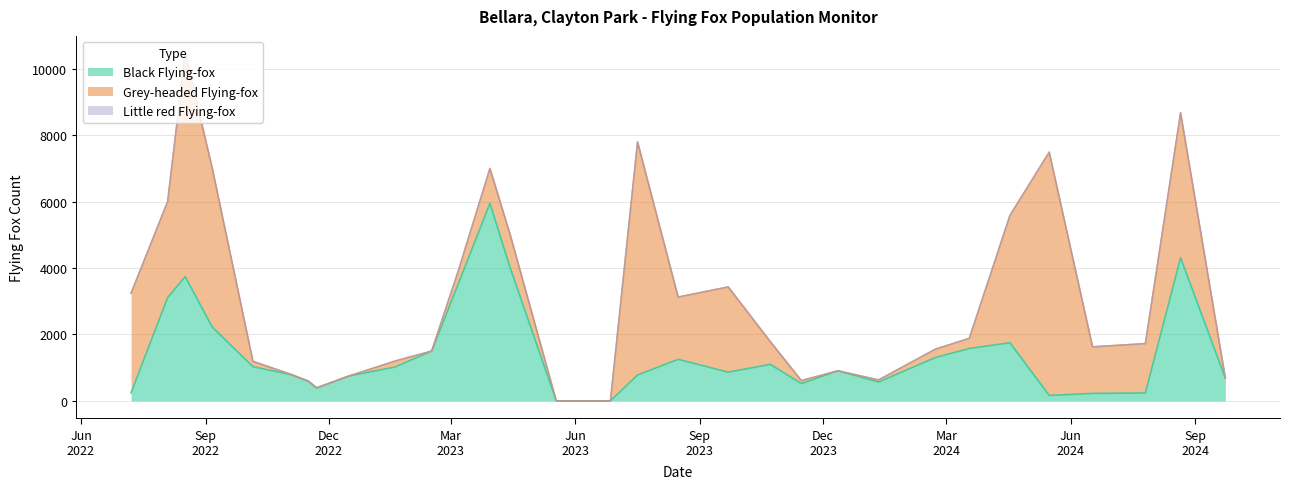

True or false: Little red Flying-fox has more than 0 points higher than both neighbors.

False